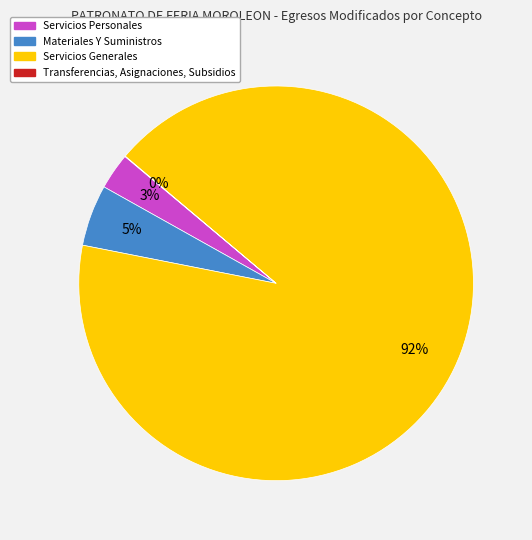

To the nearest percent, what is the average slice percentage?

25%